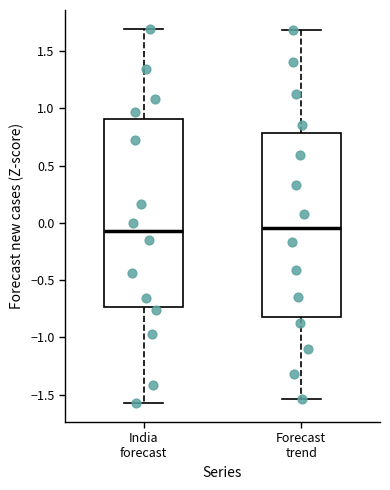

Reading left to right, read every box against the y-axis: the position of its median line, the range the box covers, and the ends of its whiskers. The values are not printed on the chart, so give them approximately, as read against the axis.

India forecast: median -0.05, box -0.75 to 0.90, whiskers -1.60 to 1.70
Forecast trend: median -0.05, box -0.80 to 0.80, whiskers -1.55 to 1.70